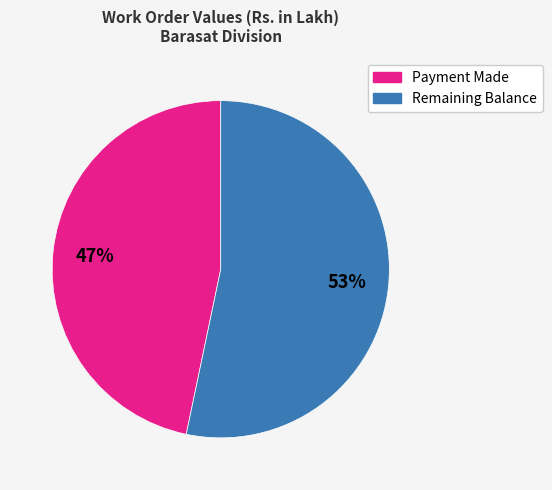

Is there any slice that represents more than half of the pie?

Yes